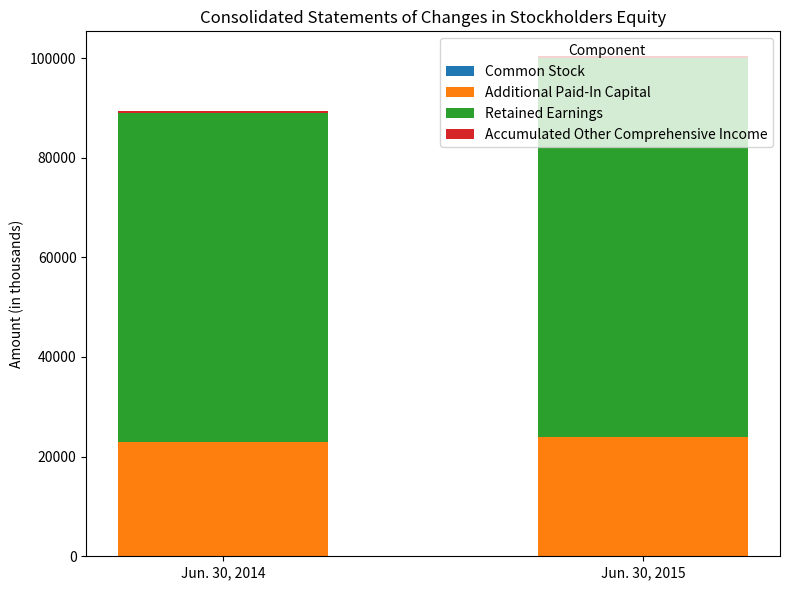

At which category is the sum across all series the highest?

Jun. 30, 2015